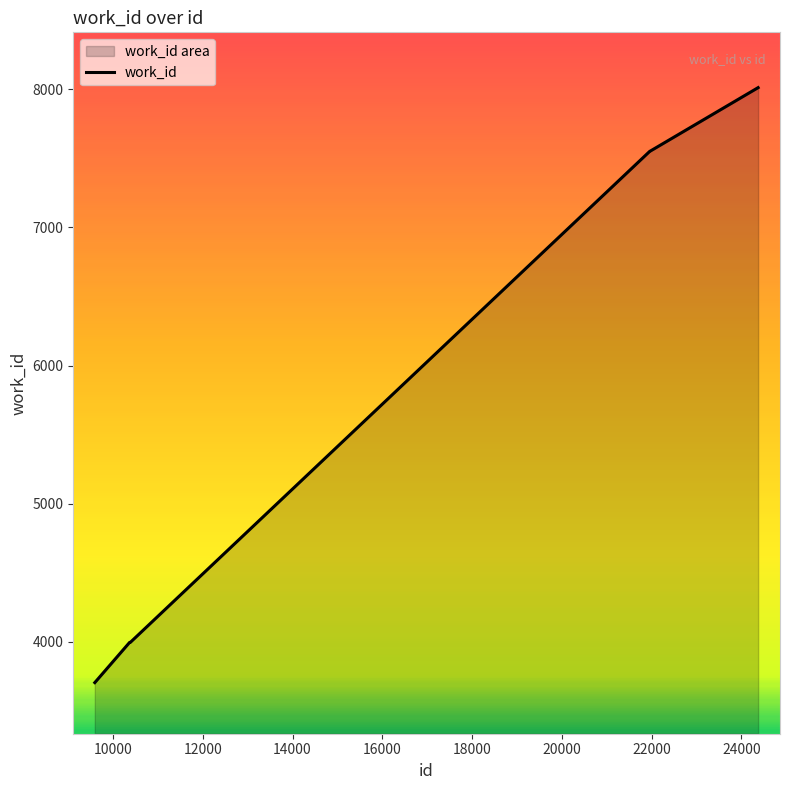

Read the value at 21968, to the nearest 100.

7600